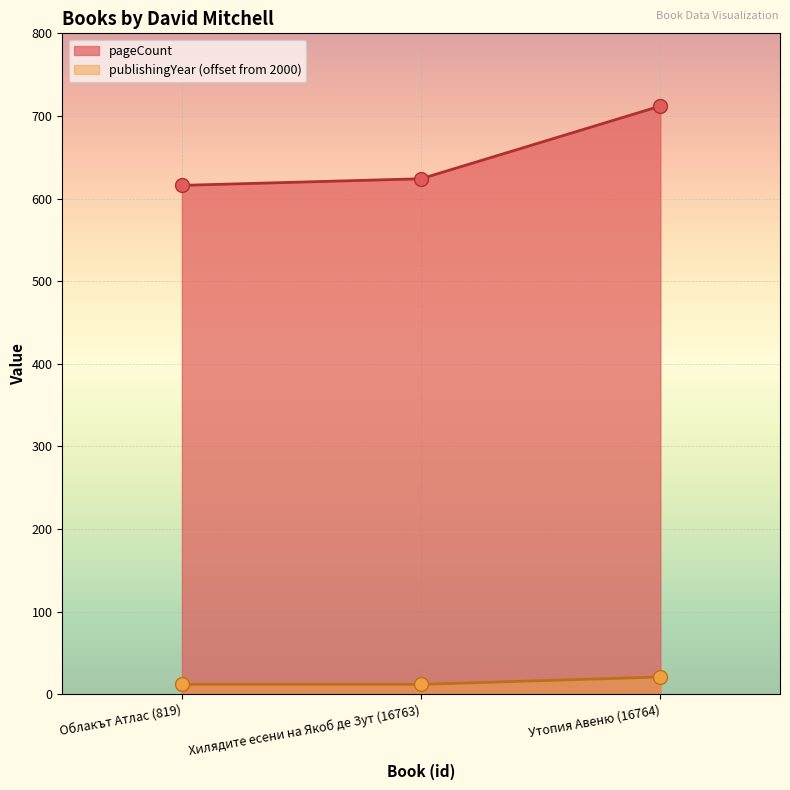

Count the number of categories in the chart.

3